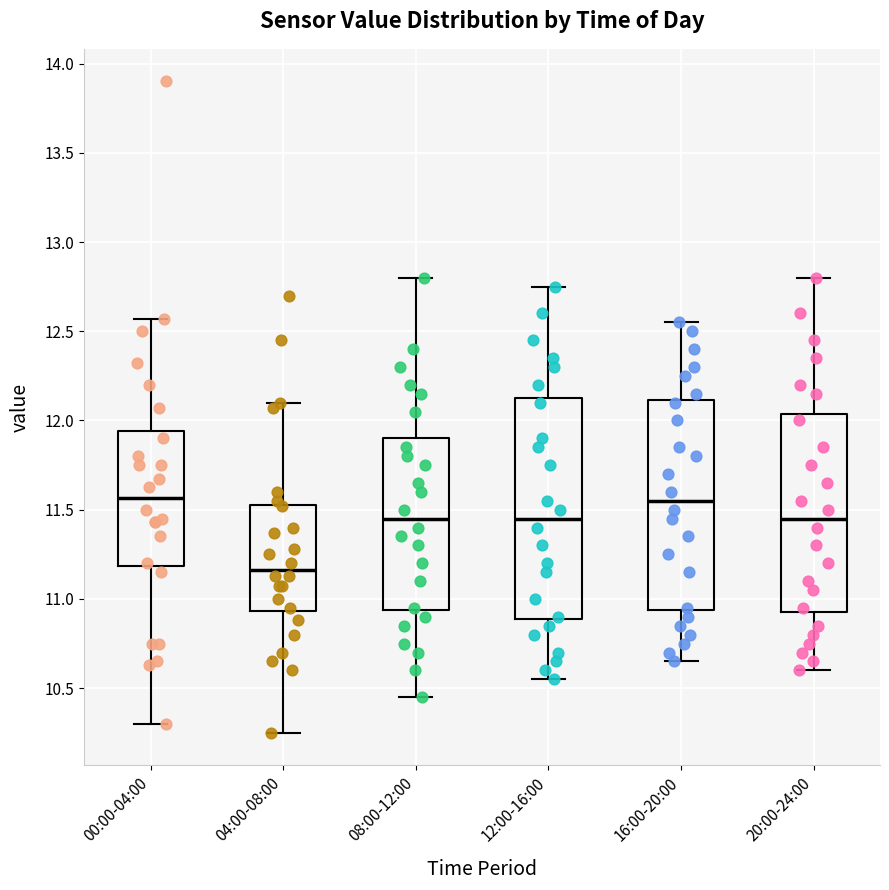

Where does the lower whisker of the box for 12:00-16:00 end on the y-axis? The values are not printed on the chart, so give them approximately, as read against the axis.

10.55